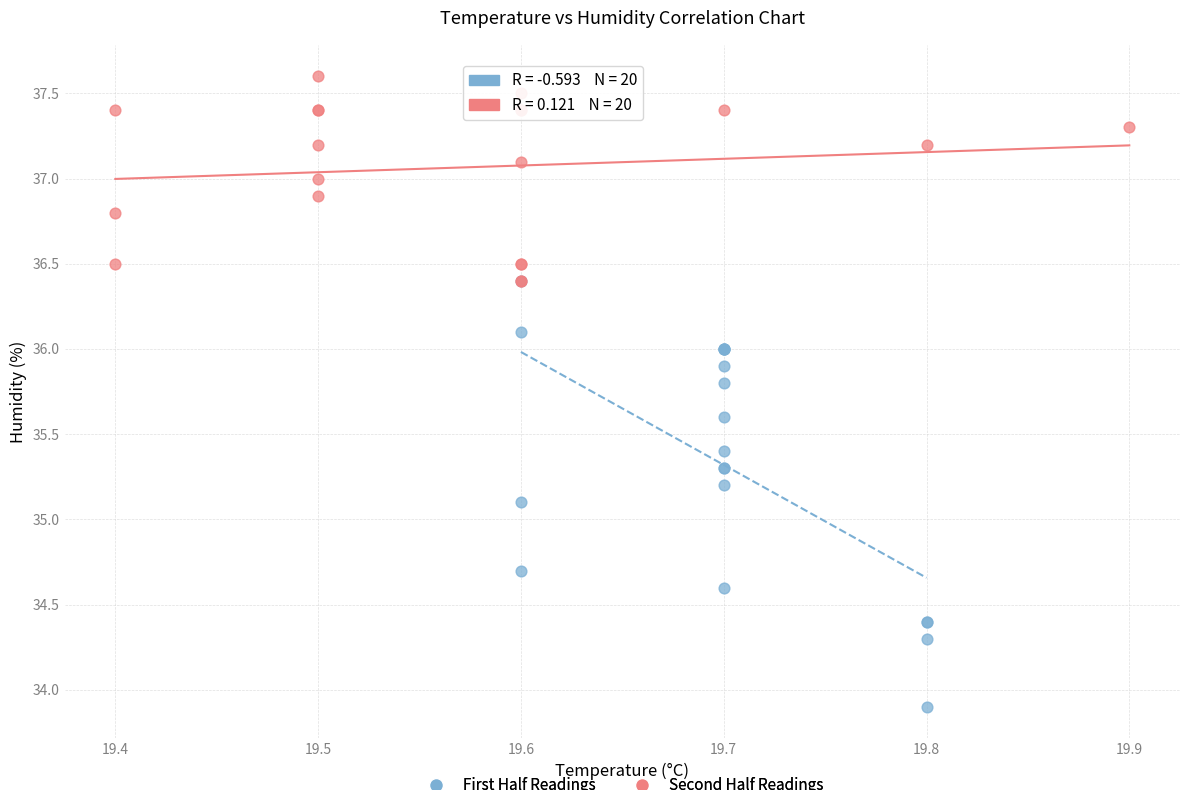

Which series has the widest spread of Y values?

First Half Readings